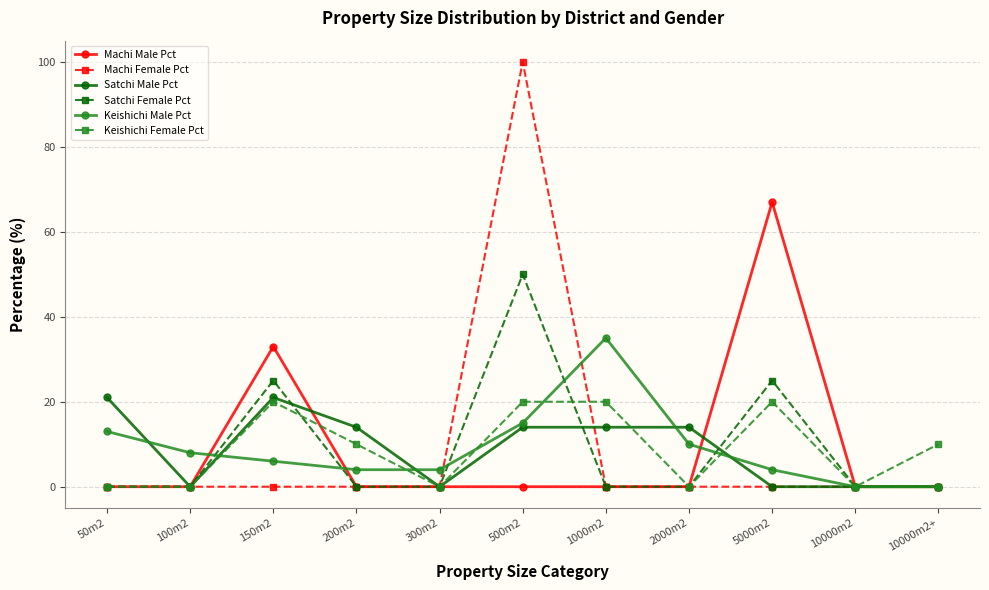

Count the number of data series in this chart.

6